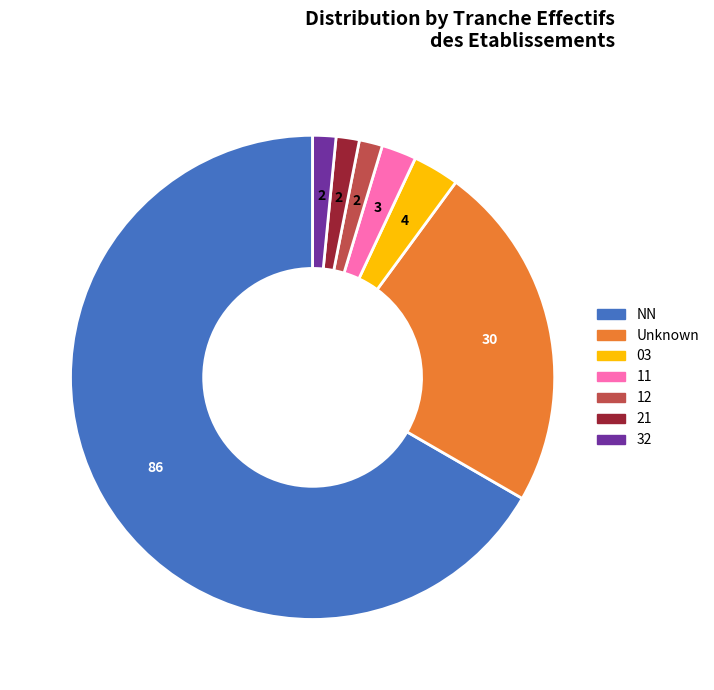

Is there any slice that represents more than half of the pie?

Yes